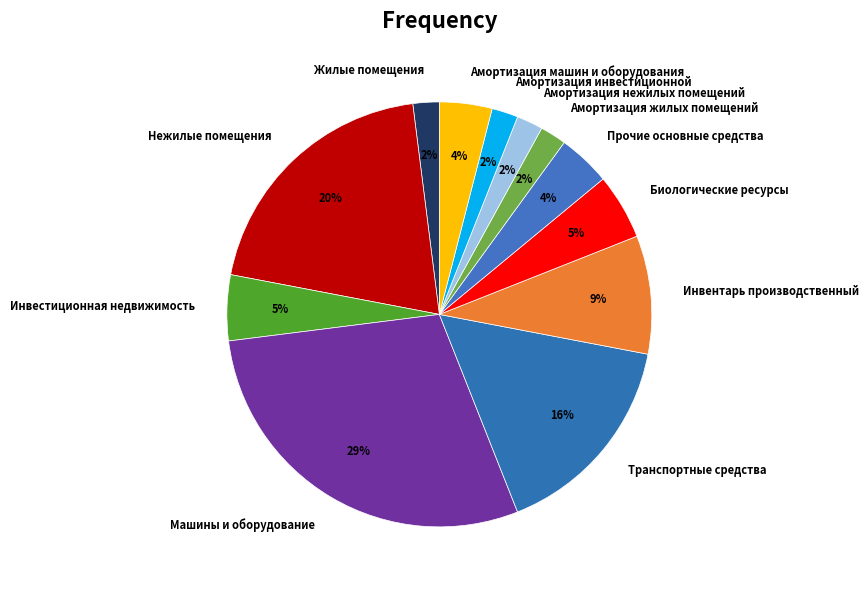

How many slices are in this pie chart?

12